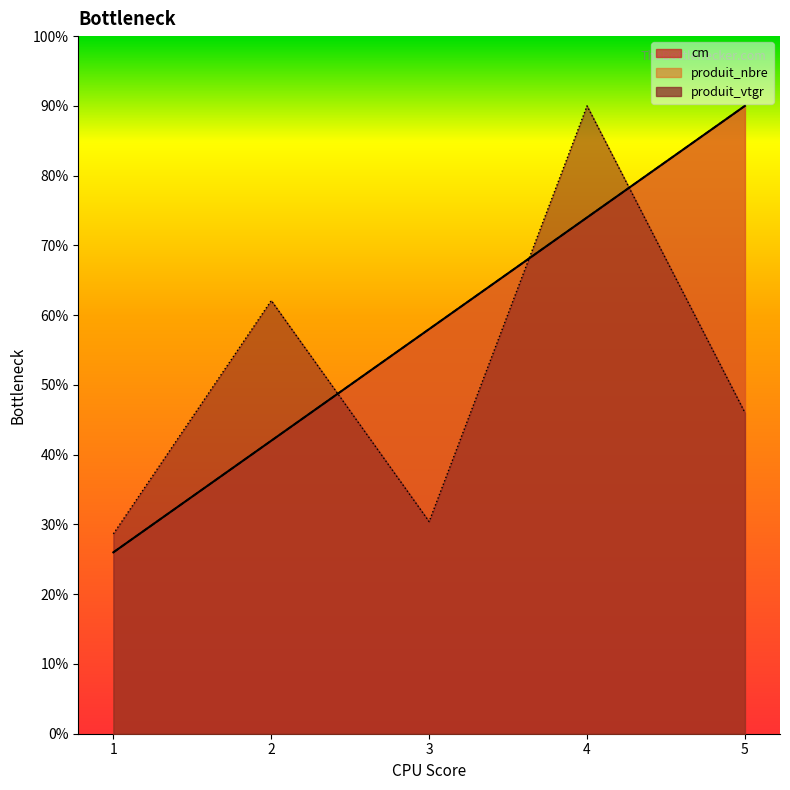

What is the difference between the second highest and minimum values in the produit_nbre series?

4.8